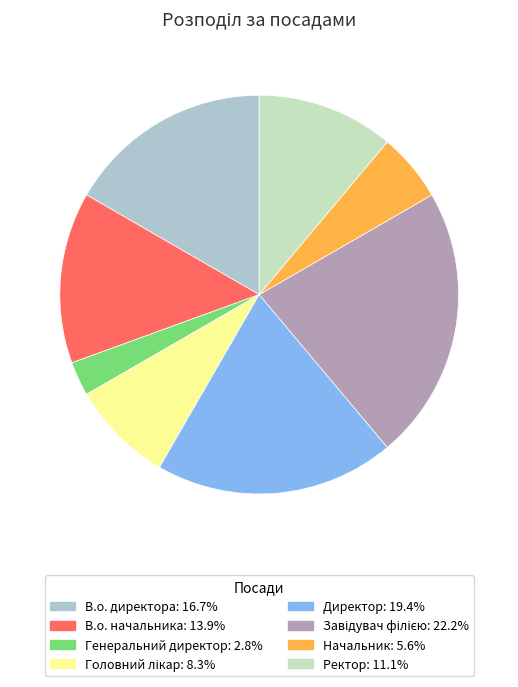

Do Ректор and Генеральний директор together represent more than half of the pie?

No